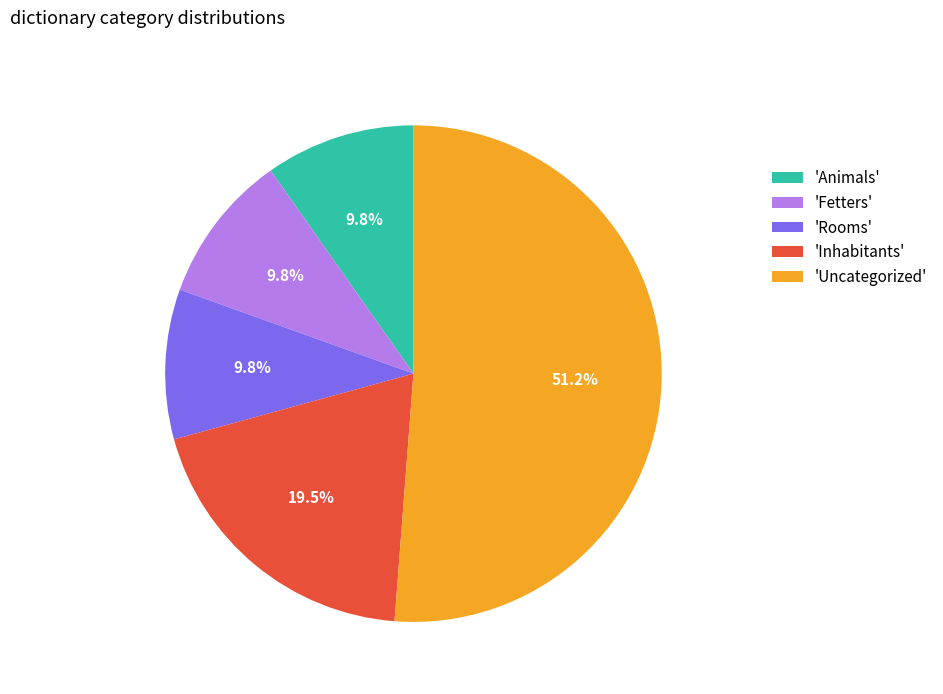

Combined, do 'Inhabitants' and 'Uncategorized' account for over 50%?

Yes